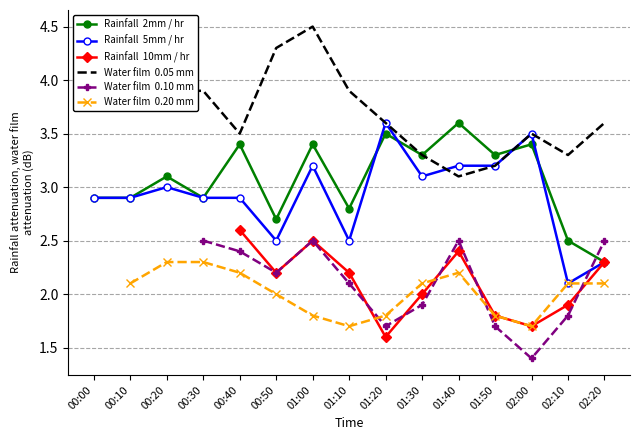

At which category is the sum across all series the highest?

01:00